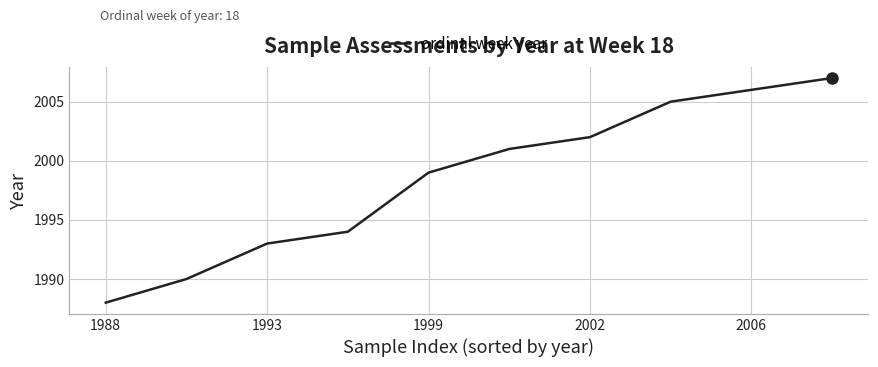

What is the greatest value displayed?

2007